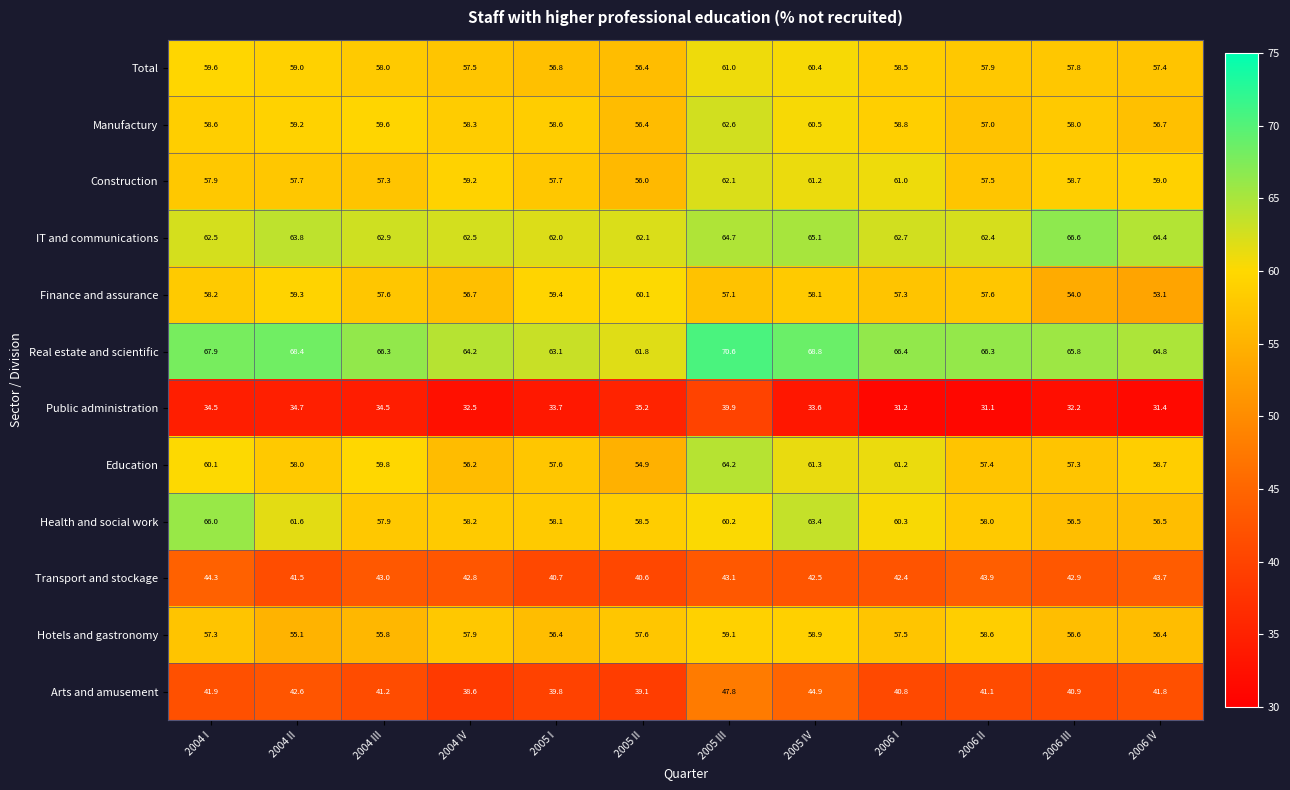

What is the minimum value shown in the chart?

31.1